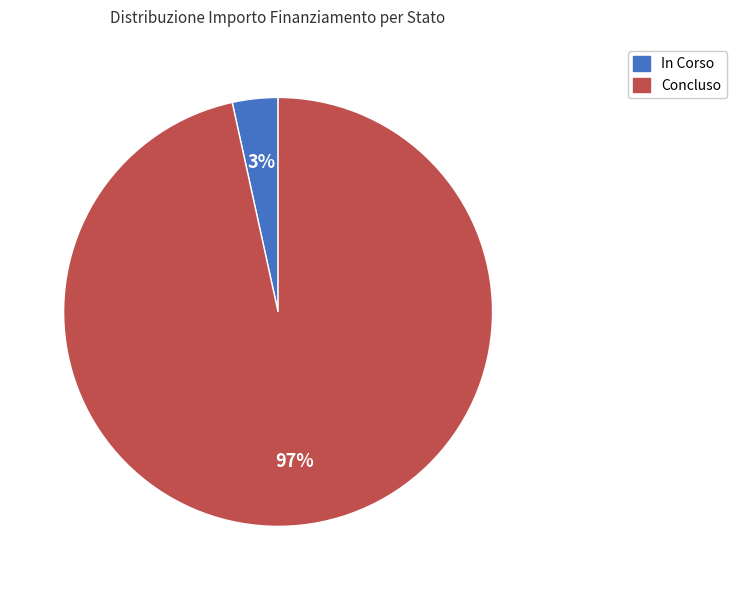

Combined, do Concluso and In Corso account for over 50%?

Yes